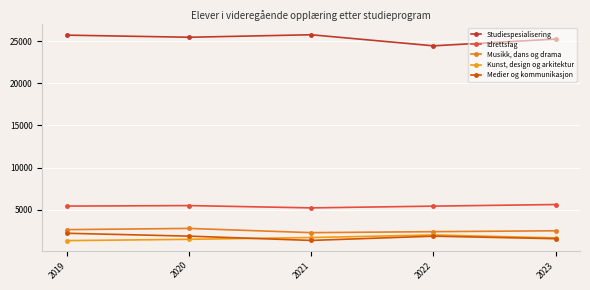

Rank the series by their maximum value, from highest to lowest.

Studiespesialisering, Idrettsfag, Musikk, dans og drama, Medier og kommunikasjon, Kunst, design og arkitektur